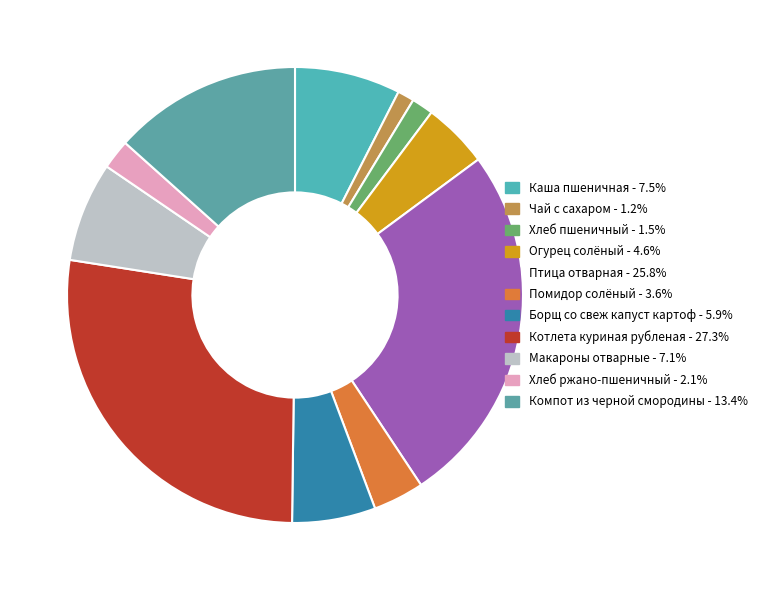

What percentage do Хлеб ржано-пшеничный and Борщ со свеж капуст картоф together represent?

8.0%